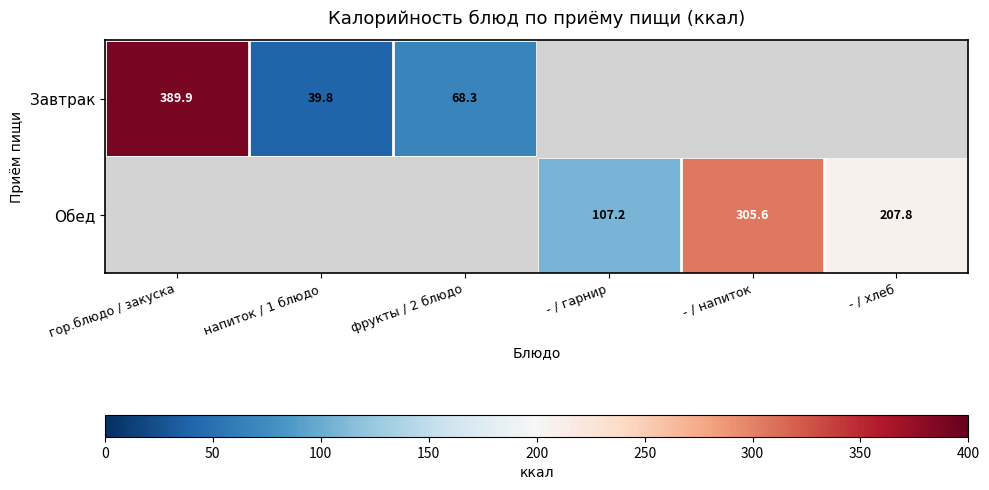

Which category has the highest value in the Завтрак series?

гор.блюдо / закуска